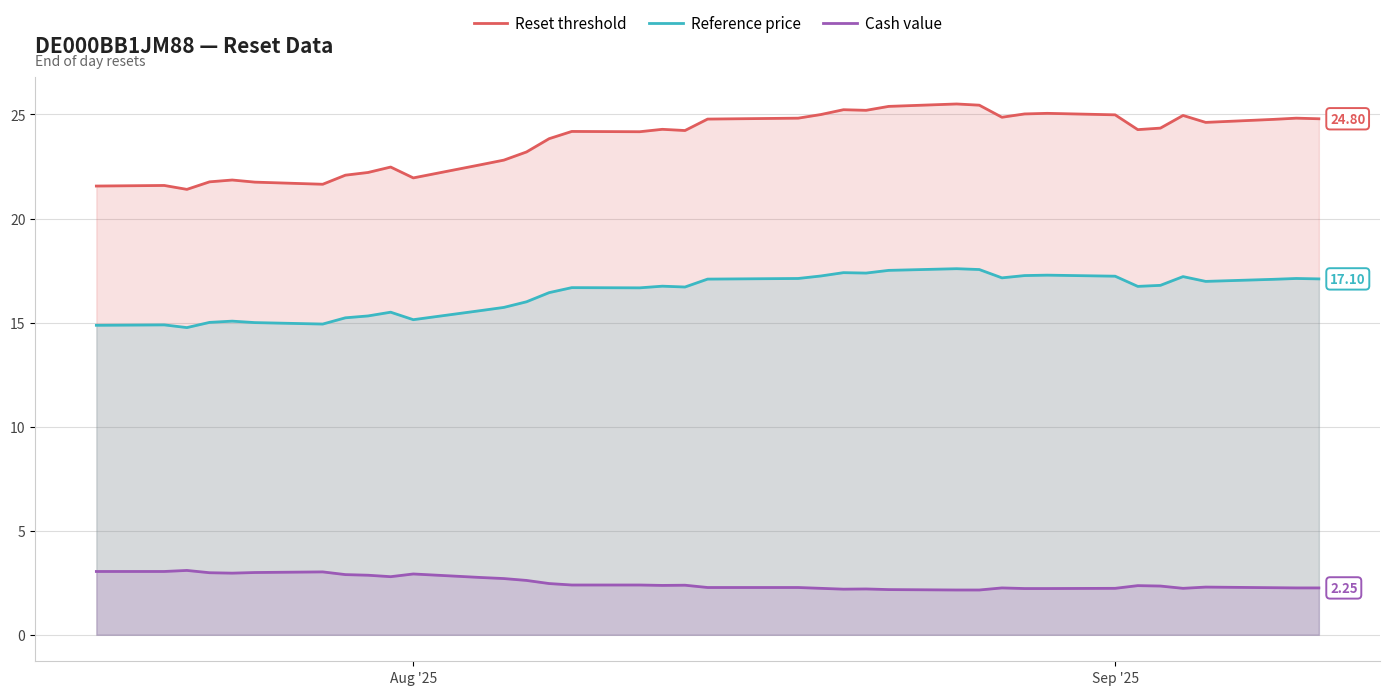

What is the difference between the second highest and minimum values in the Reference price series?

2.8